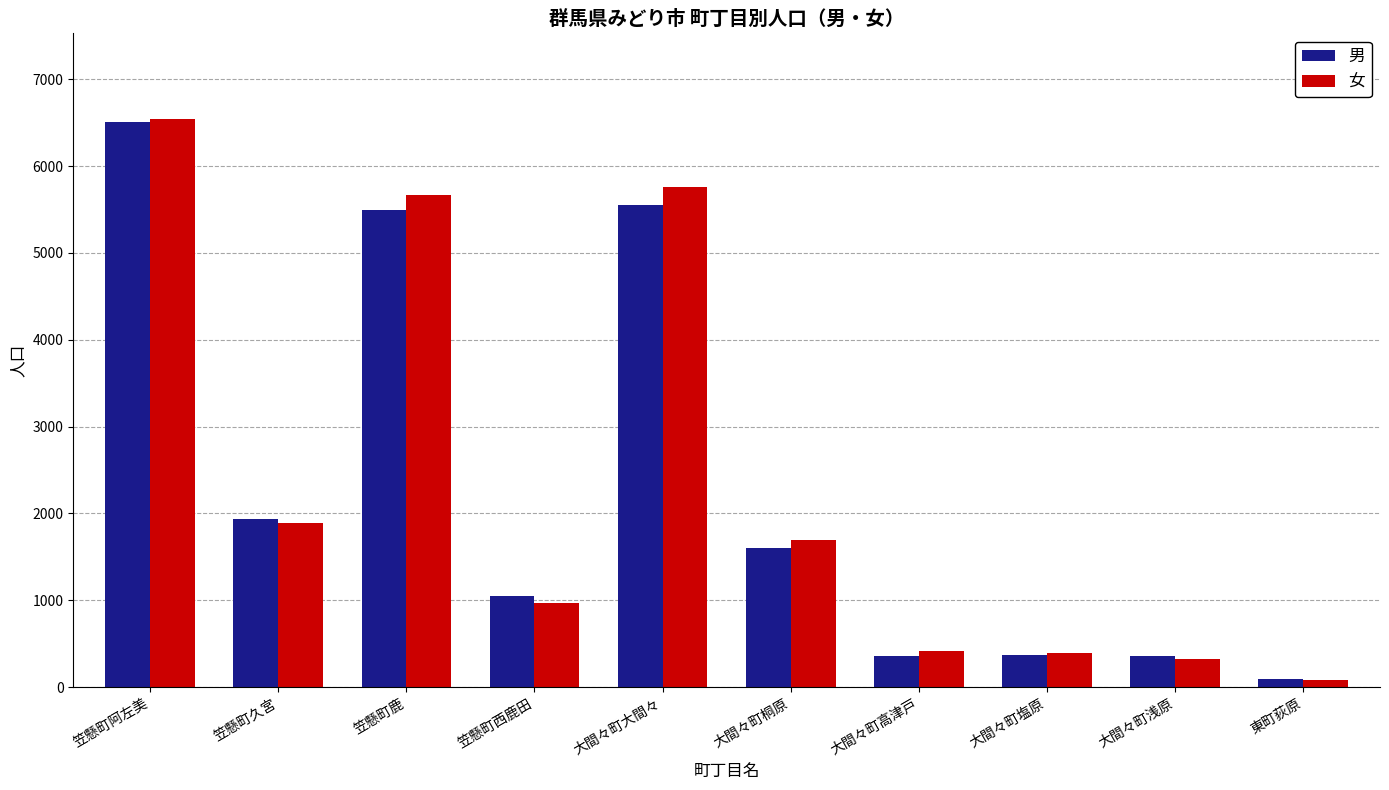

True or false: 男 has a value of 530 at 笠懸町久宮.

False